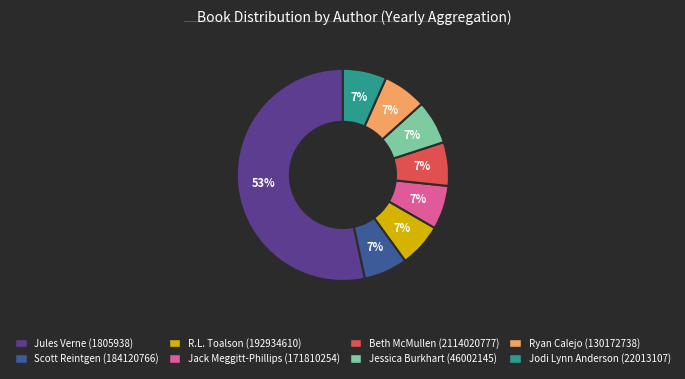

To the nearest percent, what portion does Beth McMullen (2114020777) represent?

7%